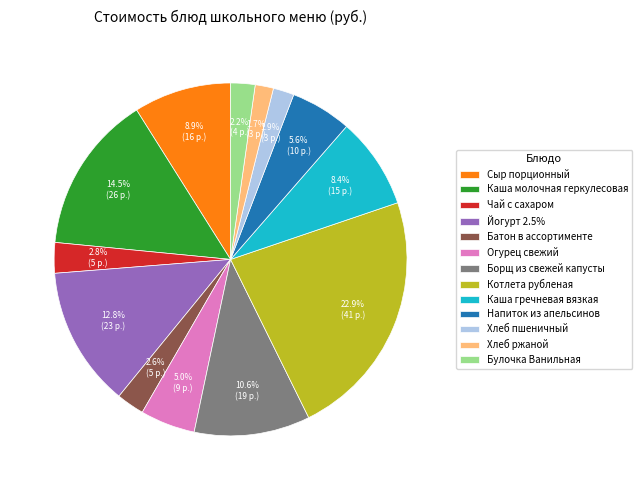

What is the total percentage of Чай с сахаром and Каша молочная геркулесовая?

17.3%